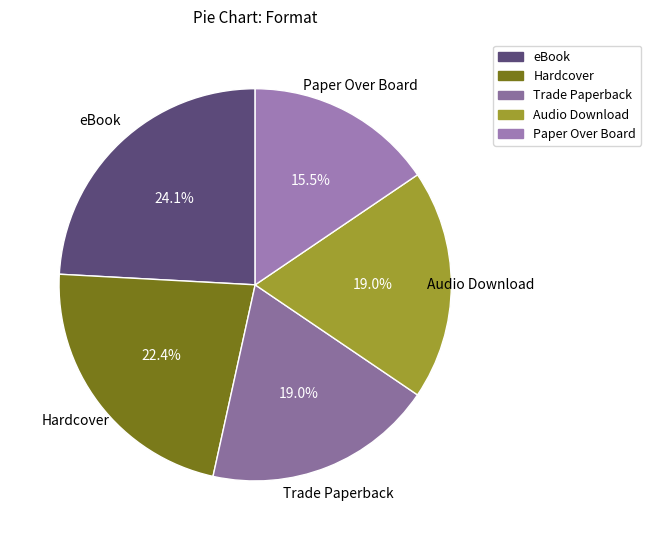

Does any single category account for the majority?

No